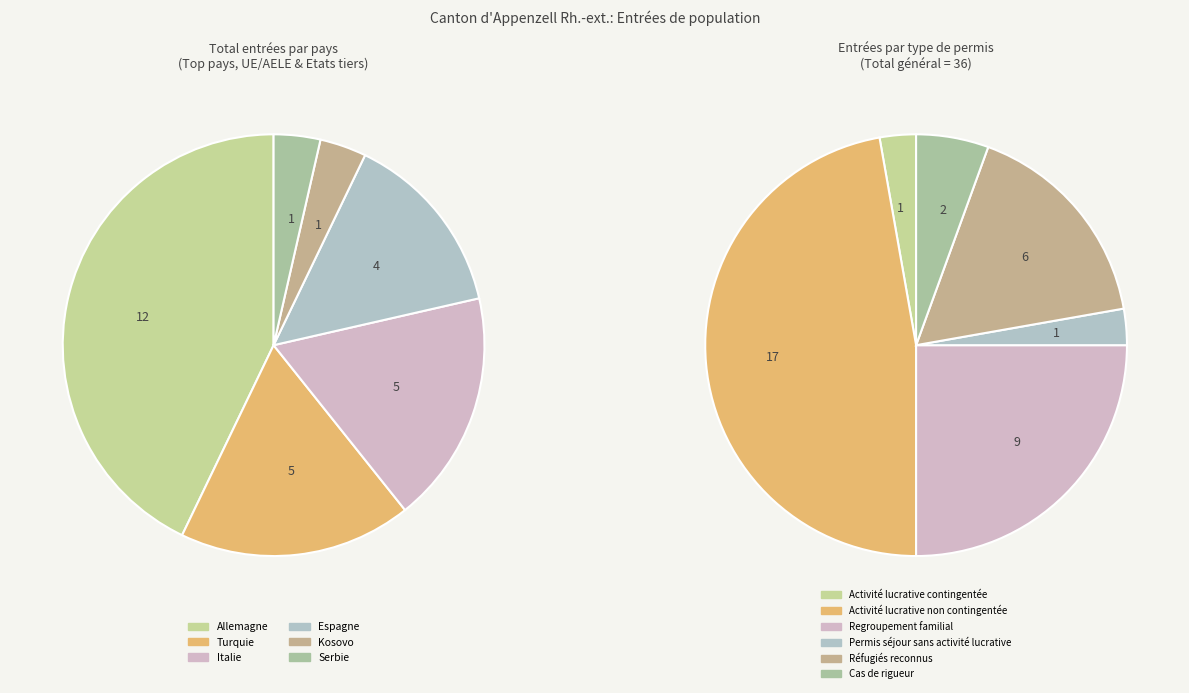

Does any single category account for the majority?

No